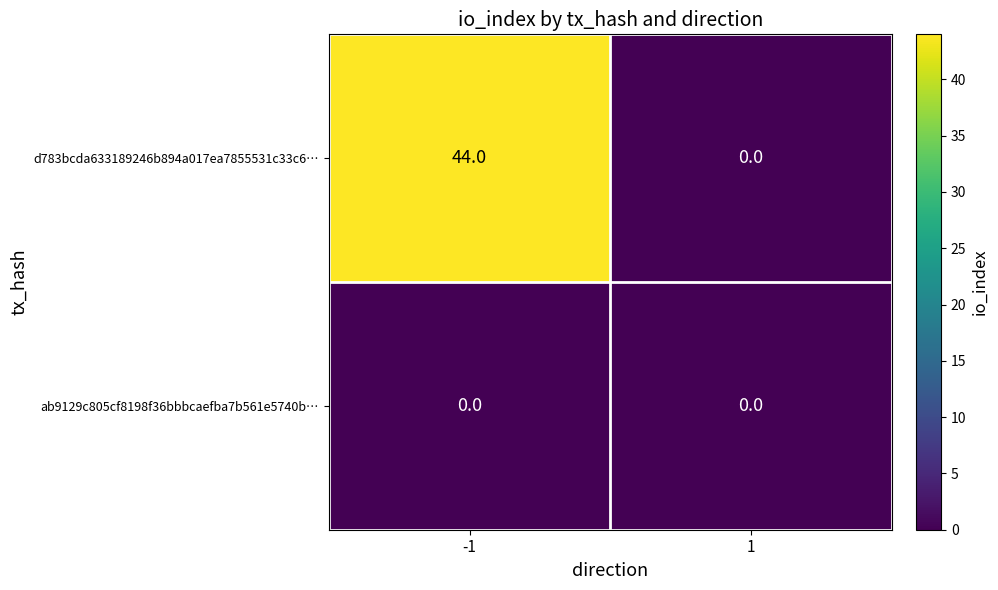

What is the approximate value of d783bcda633189246b894a017ea7855531c33c6… at -1?

44